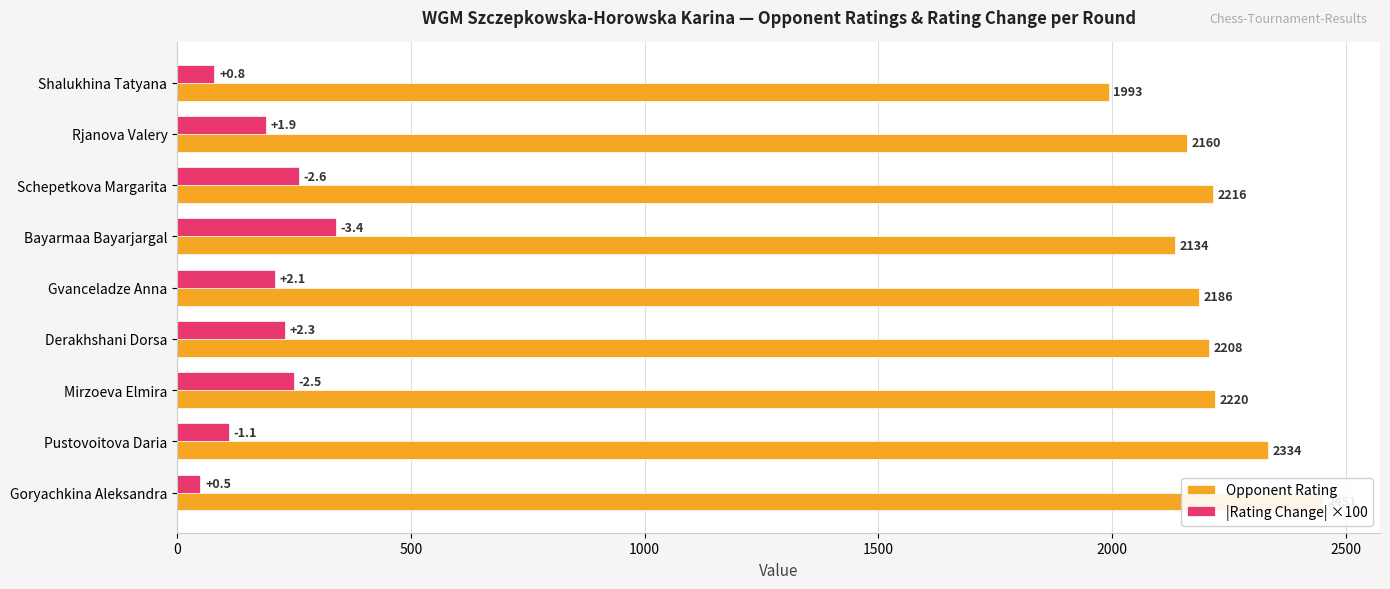

The value of Opponent Rating at Shalukhina Tatyana is 2738.1. True or false?

False